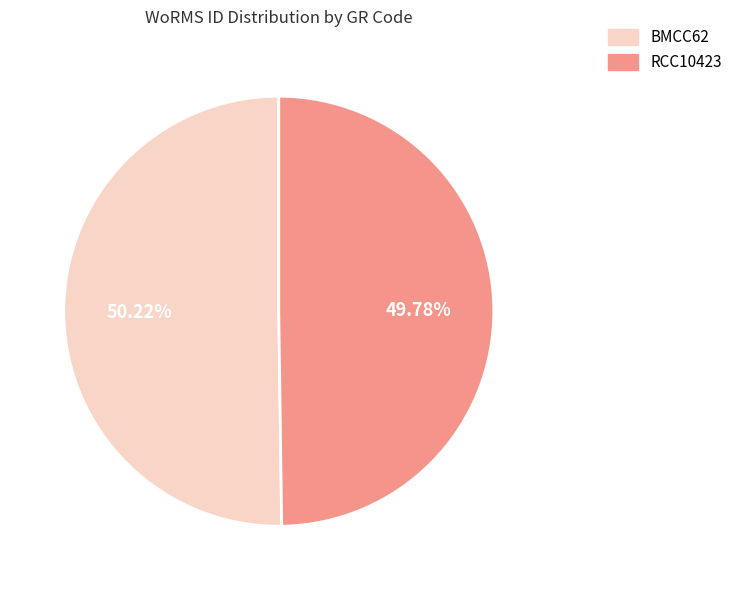

What is the ratio of the value at RCC10423 to the value at BMCC62?

1.0